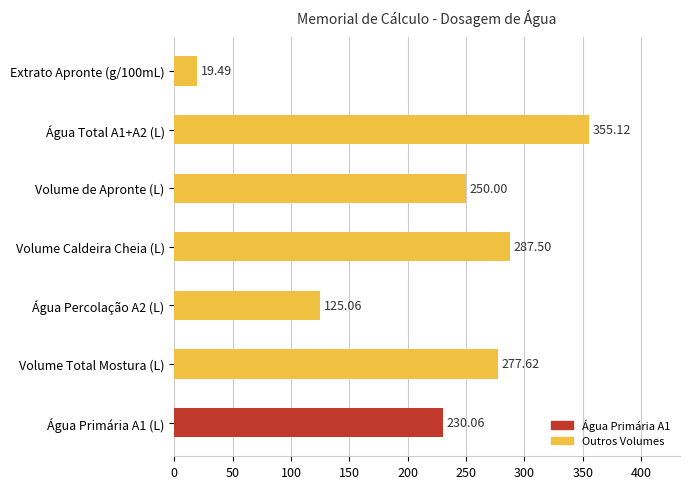

What is the change in value from Água Percolação A2 (L) to Água Total A1+A2 (L)?

+230.1